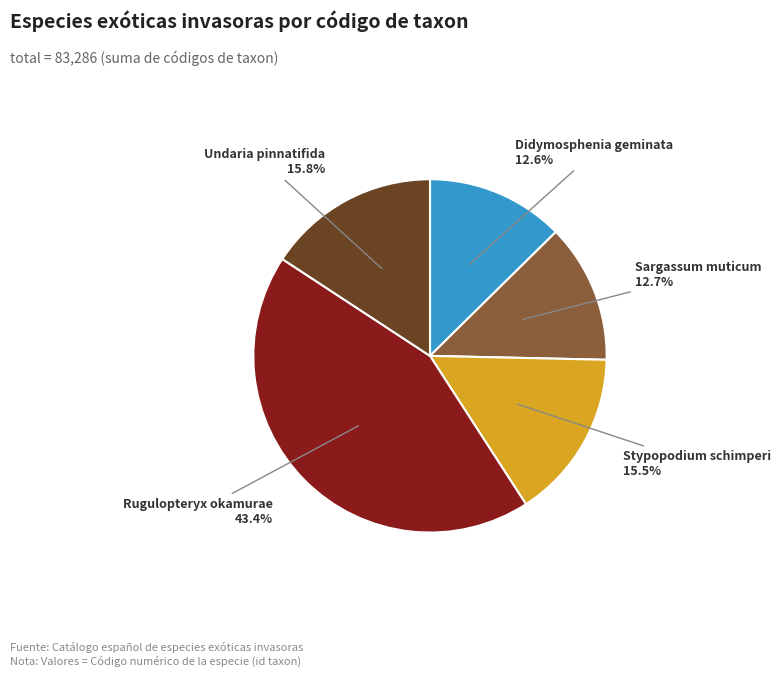

Between Undaria pinnatifida 15.8% and Sargassum muticum 12.7%, which is larger?

Undaria pinnatifida 15.8%